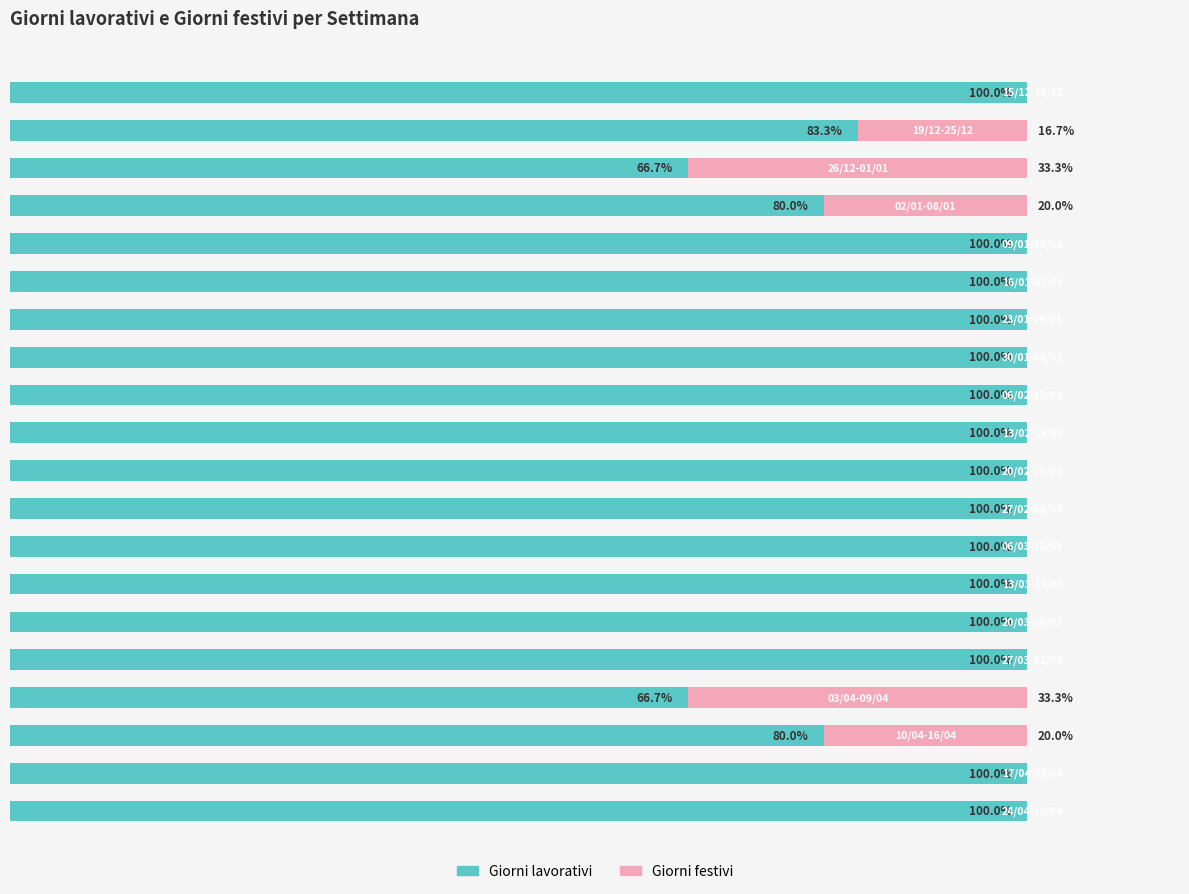

What are all the series names shown in the legend?

Giorni lavorativi, Giorni festivi